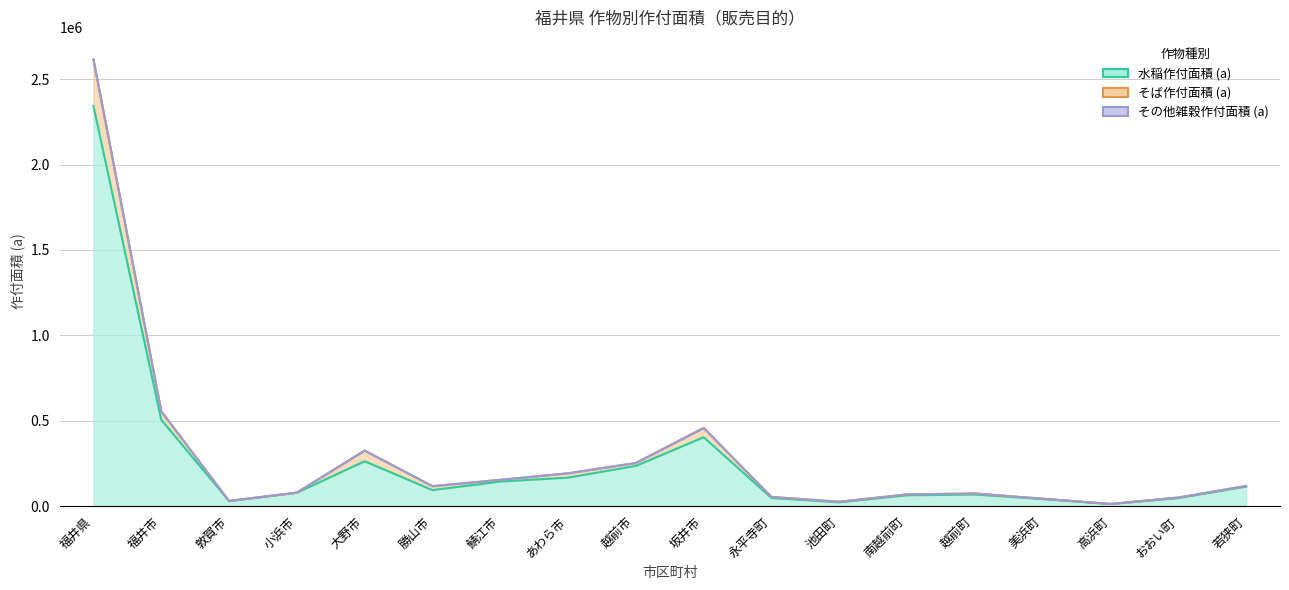

What value does the その他雑穀作付面積 (a) series have at 池田町?

25947